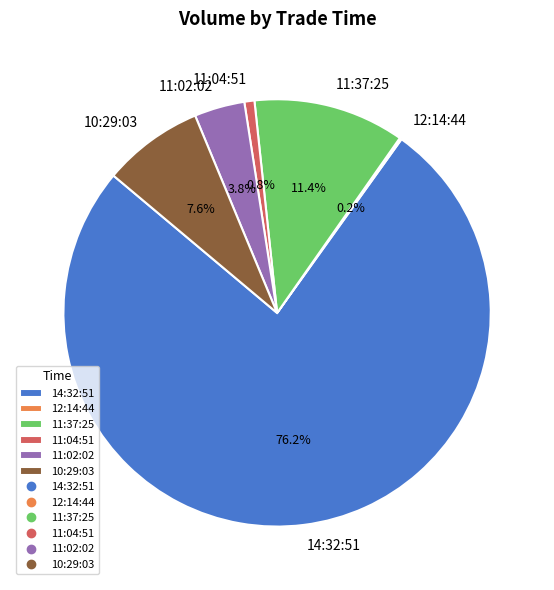

Between 14:32:51 and 11:04:51, which is larger?

14:32:51